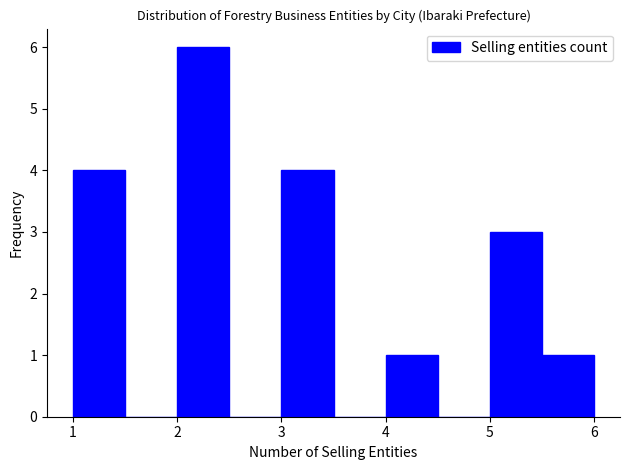

Over which range of the x-axis is the bar tallest?

2.0 to 2.5